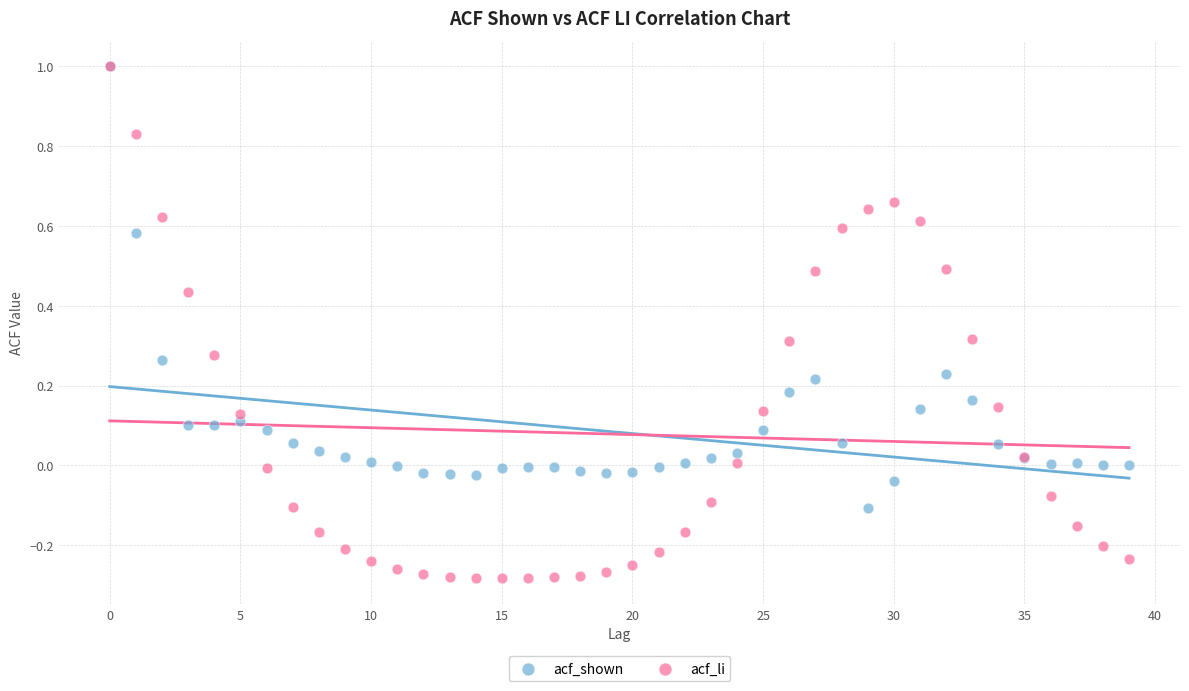

Which series reaches the minimum Y coordinate?

acf_li